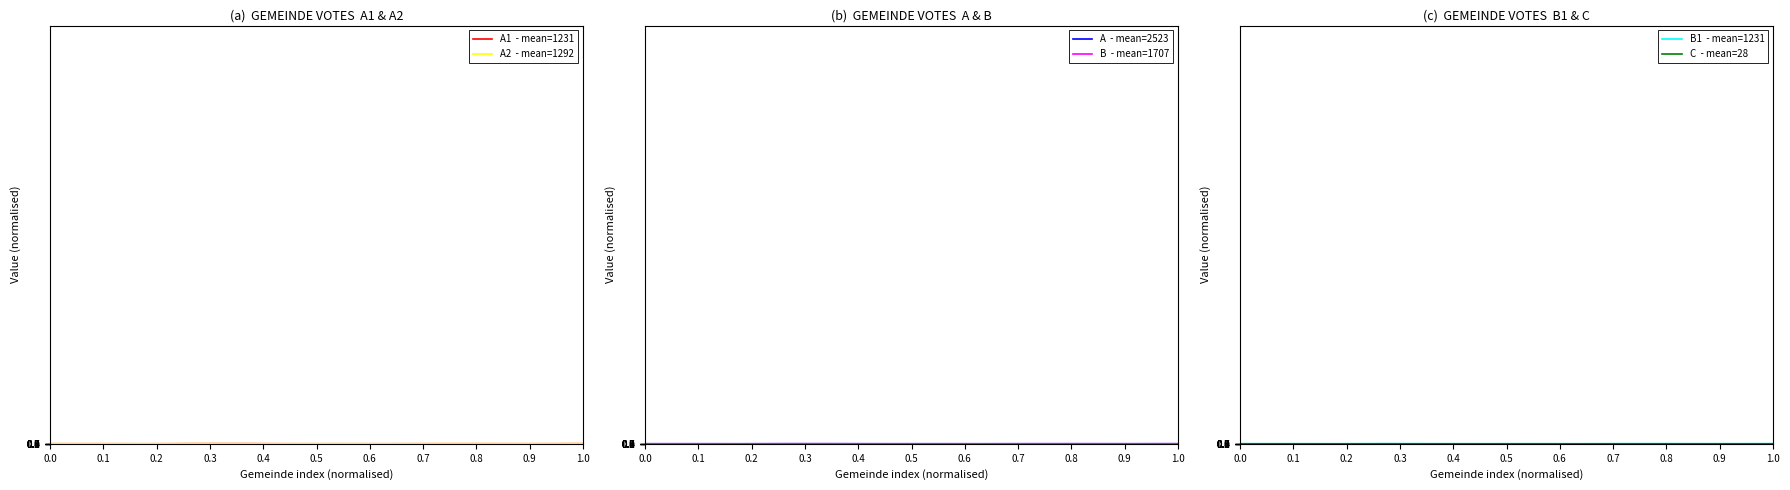

What position from the right is 0.0?

12